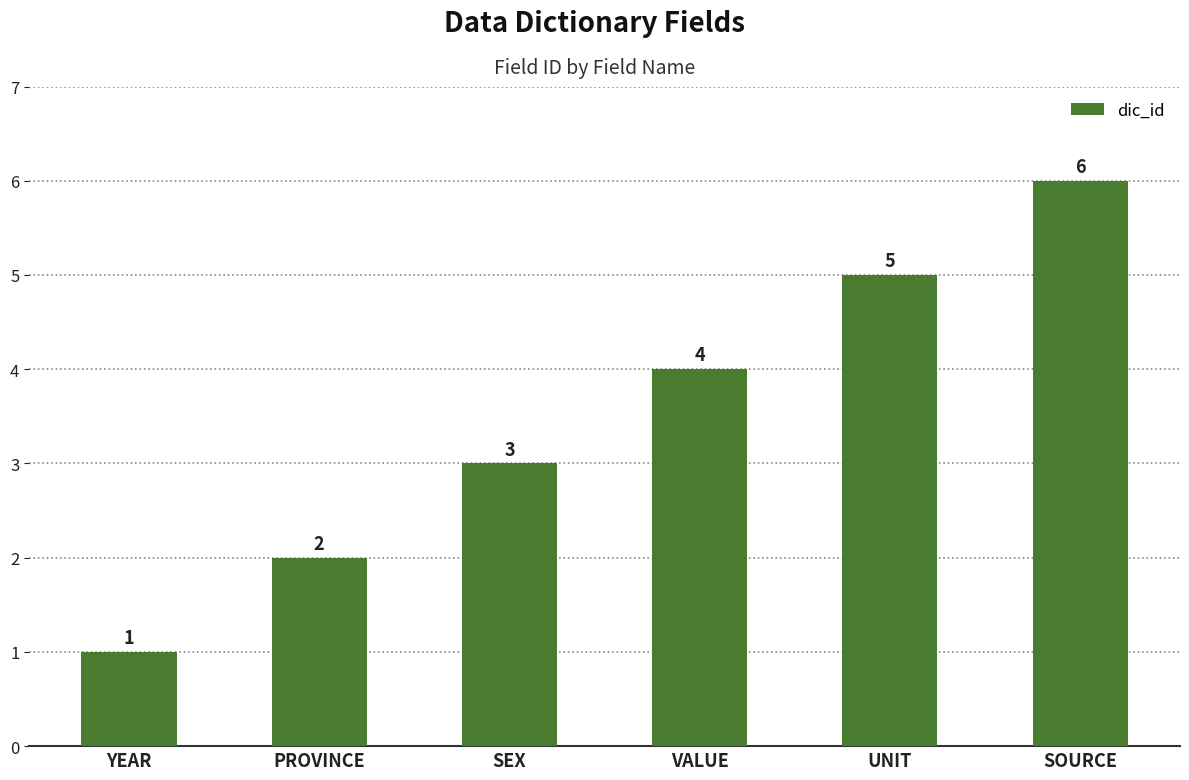

Which label corresponds to the smallest value in the chart?

YEAR